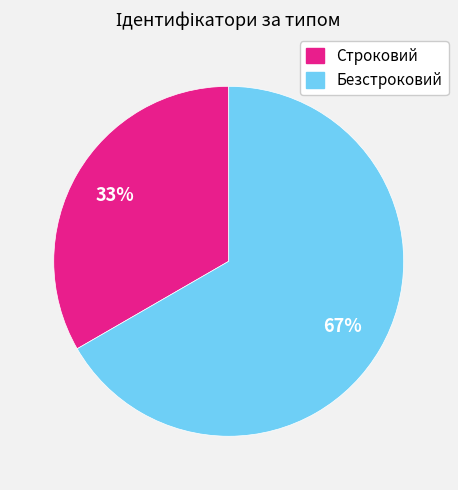

What is the smallest slice in the pie chart?

Строковий